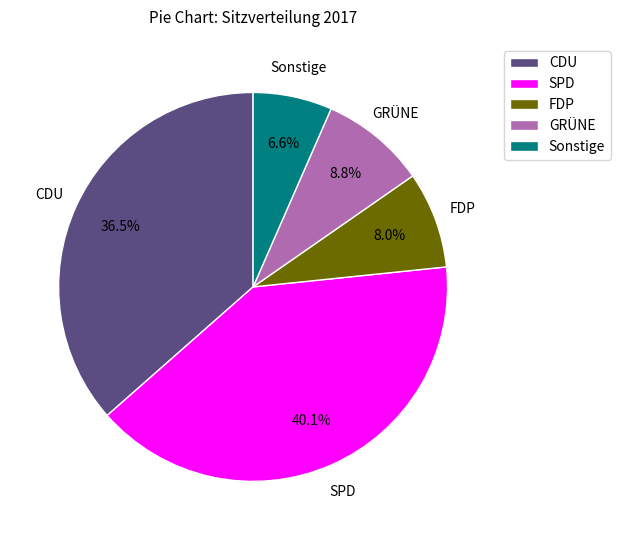

Rank the categories by value from lowest to highest.

Sonstige, FDP, GRÜNE, CDU, SPD